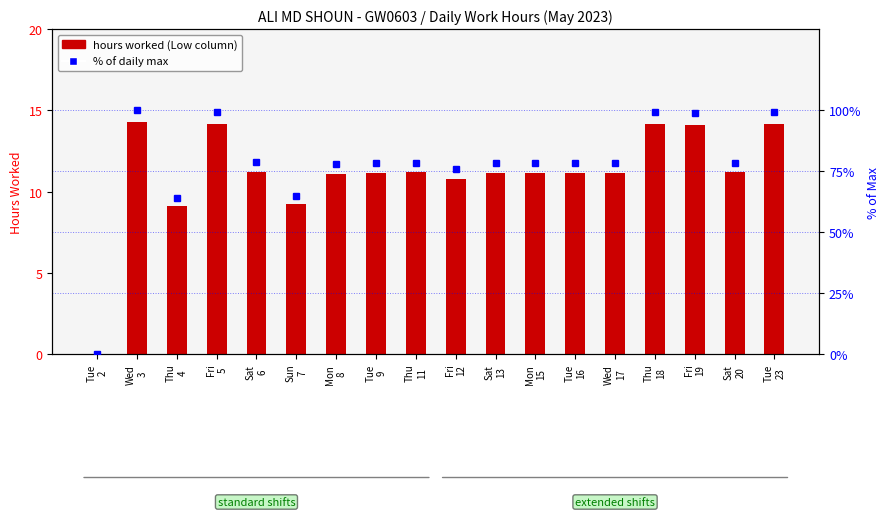

Between Sat
13 and Thu
4, which is larger?

Sat
13